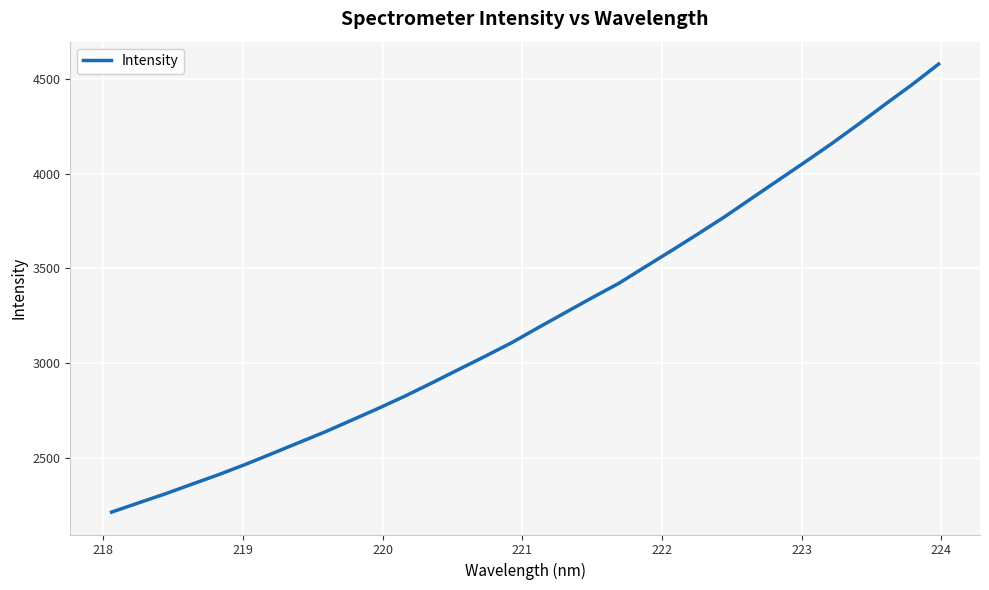

What is the greatest value displayed?

4577.4